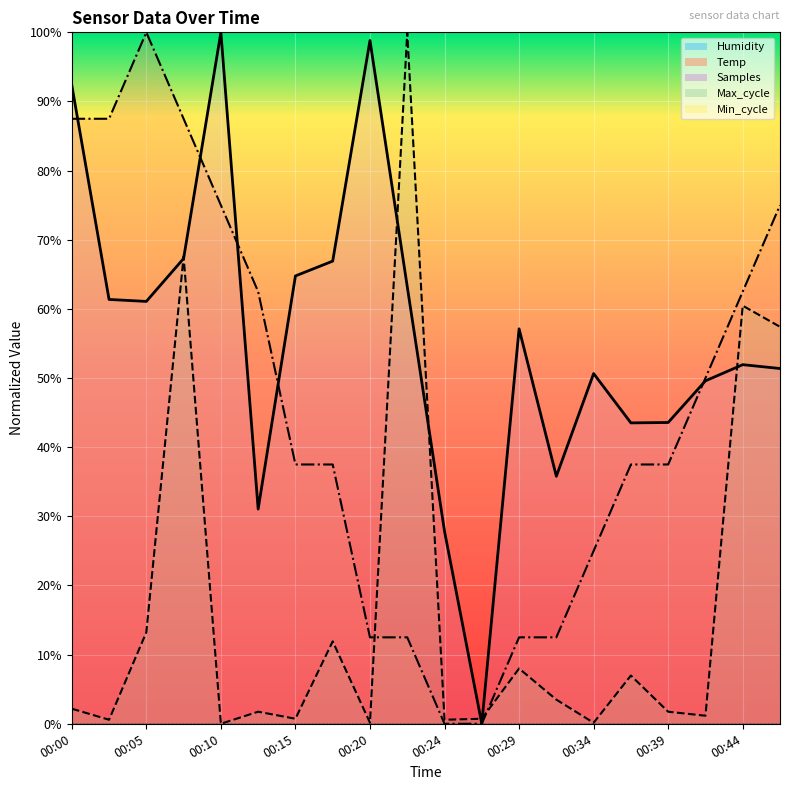

Between 00:29 and 00:34, which series saw the biggest shift?

Temp